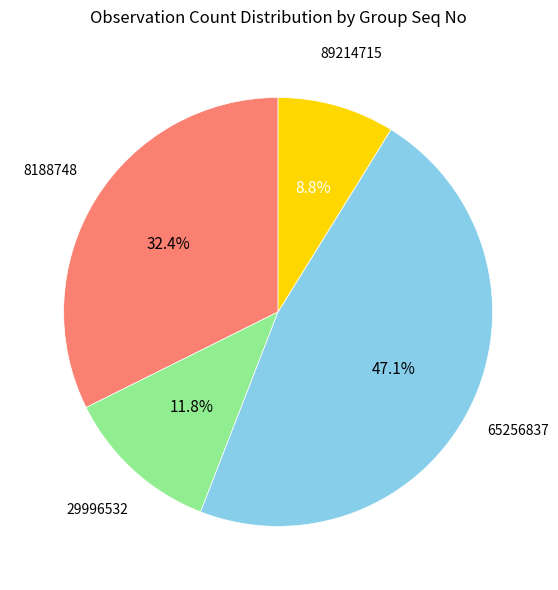

Does any single category account for the majority?

No